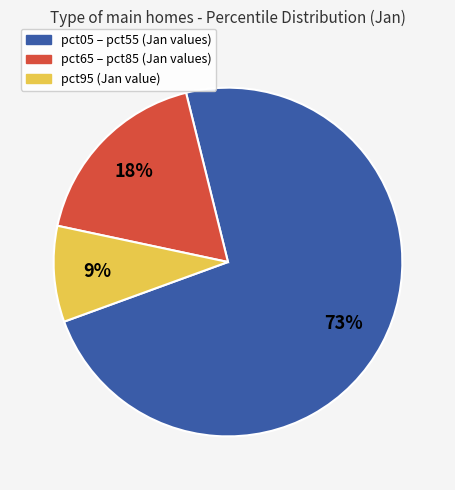

Does any single category account for the majority?

Yes